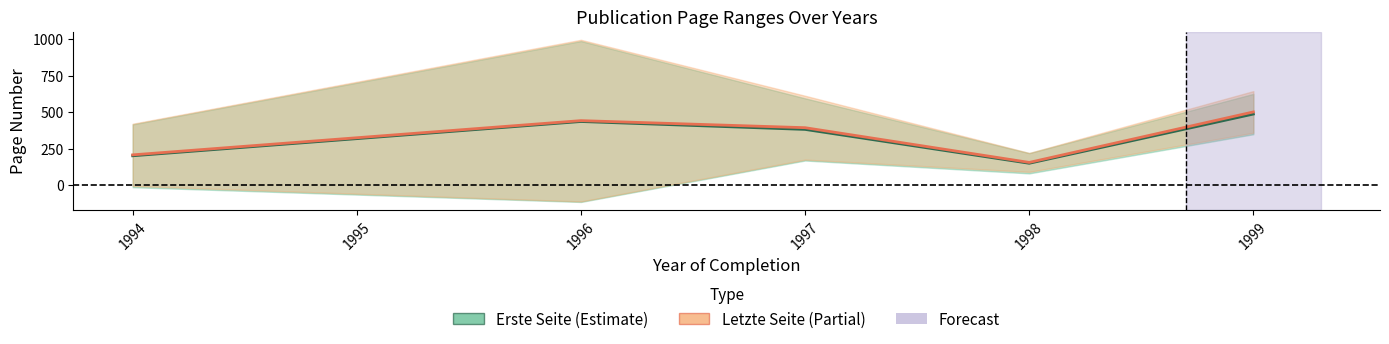

Between 1999 and 1996, which is larger?

1999